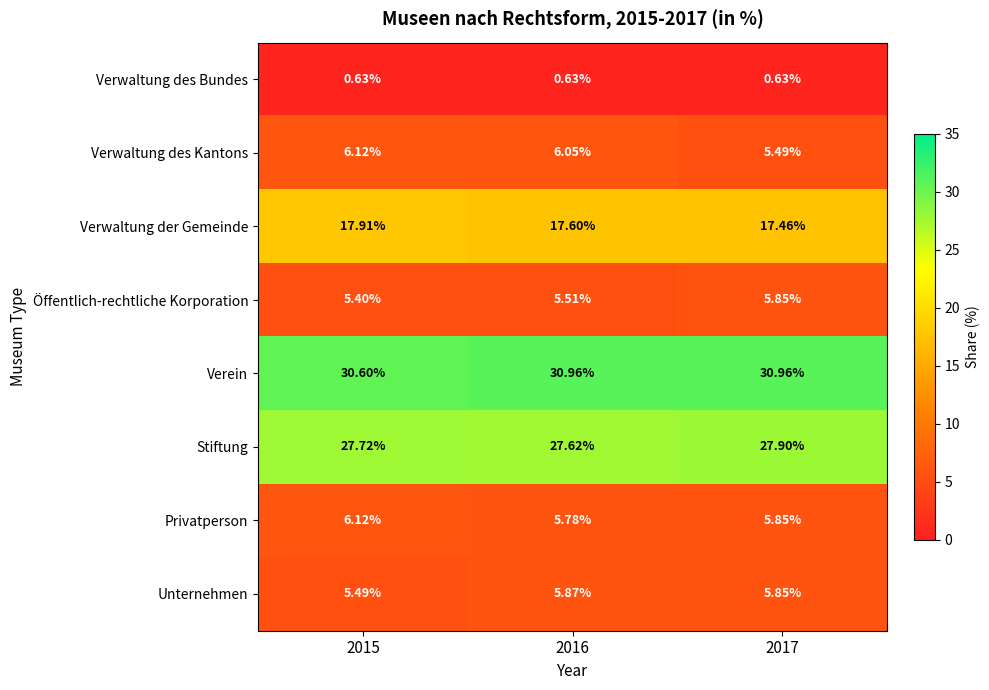

What is the difference between the highest and lowest values at 2017?

30.3